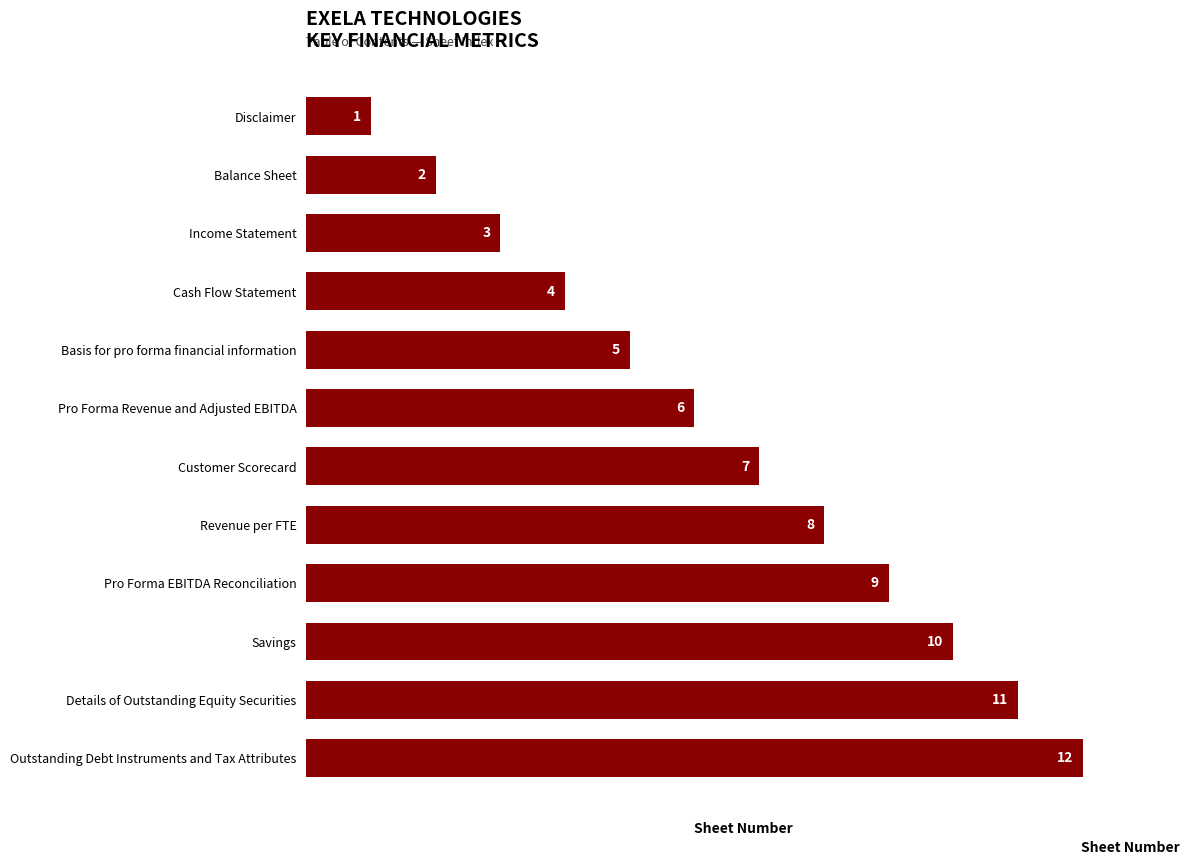

Are the bars horizontal?

Yes